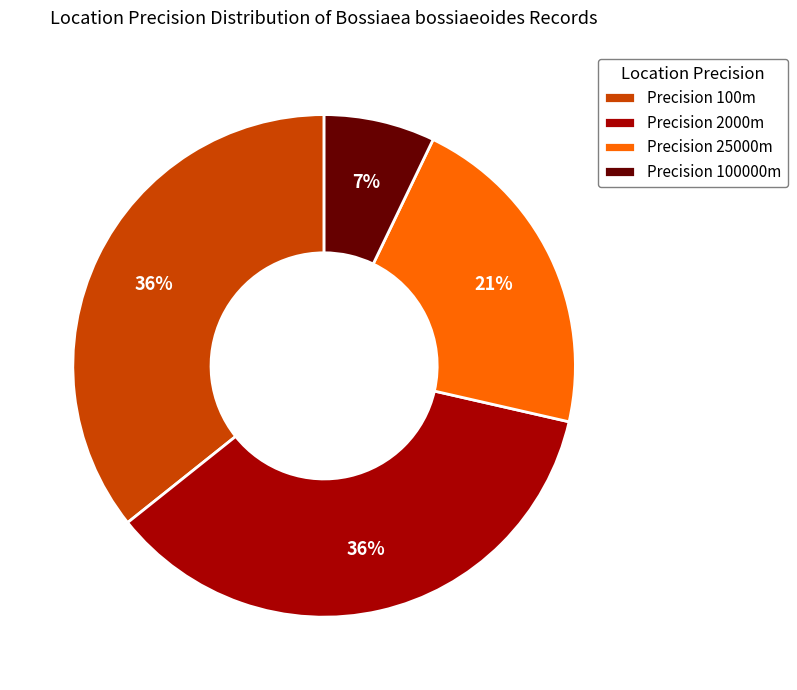

Between Precision 100000m and Precision 25000m, which is larger?

Precision 25000m